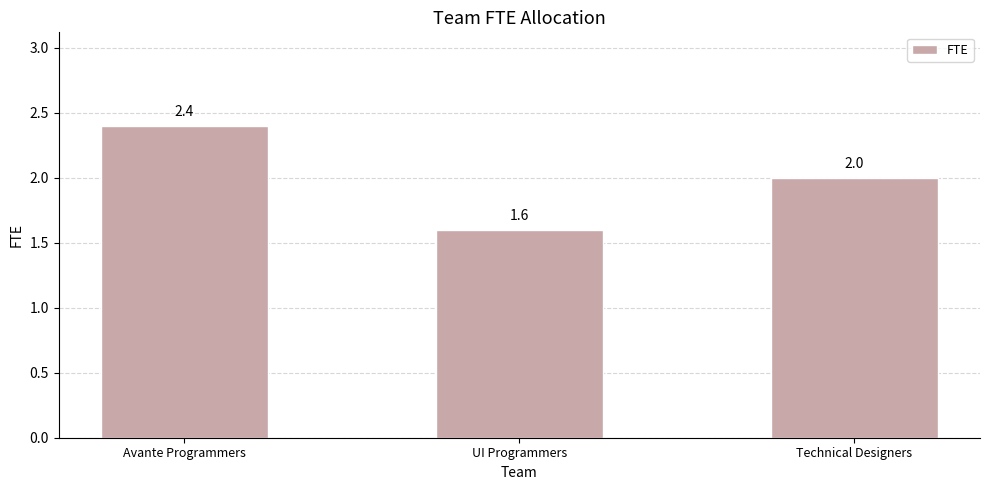

Count the values in the range 1 to 2.

2